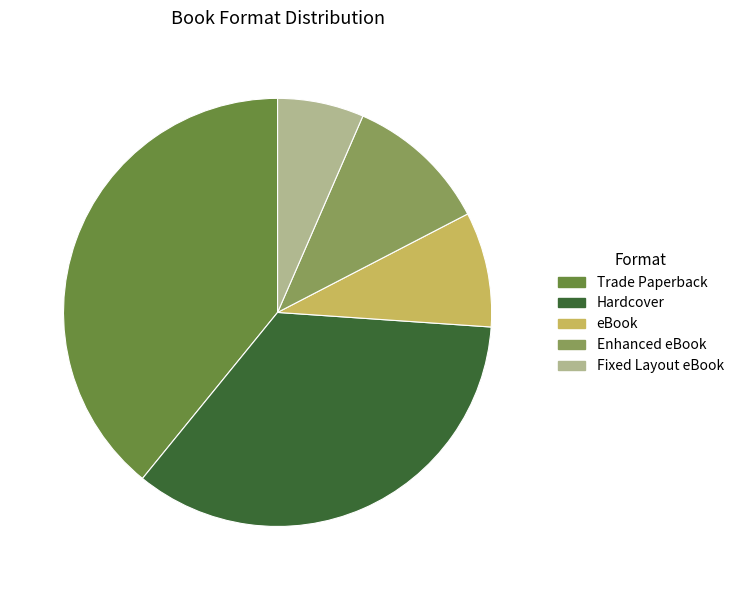

Does Hardcover represent more than half of the total?

No